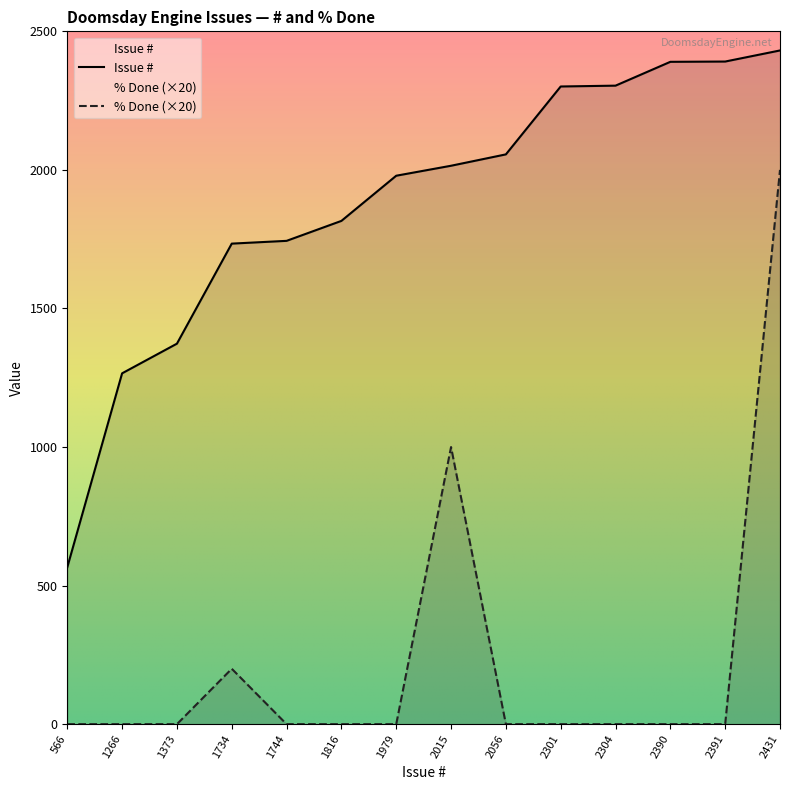

What is the difference between the maximum and minimum values in the Issue # series?

1865